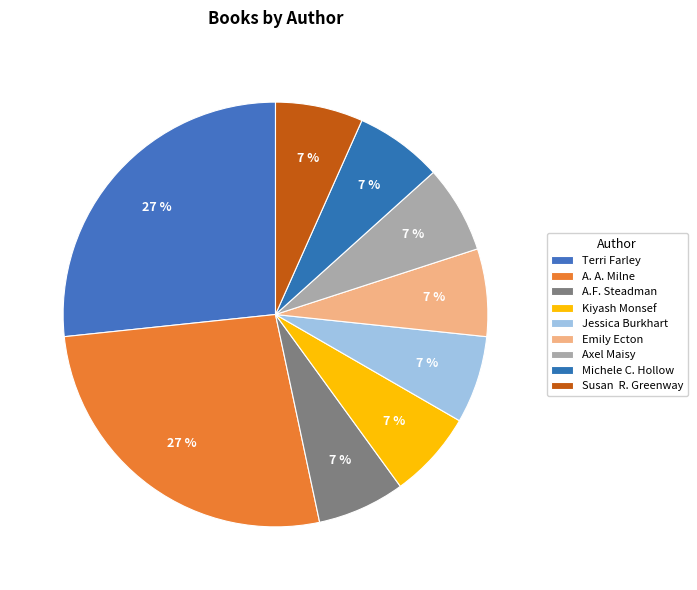

How many segments does this pie chart have?

9